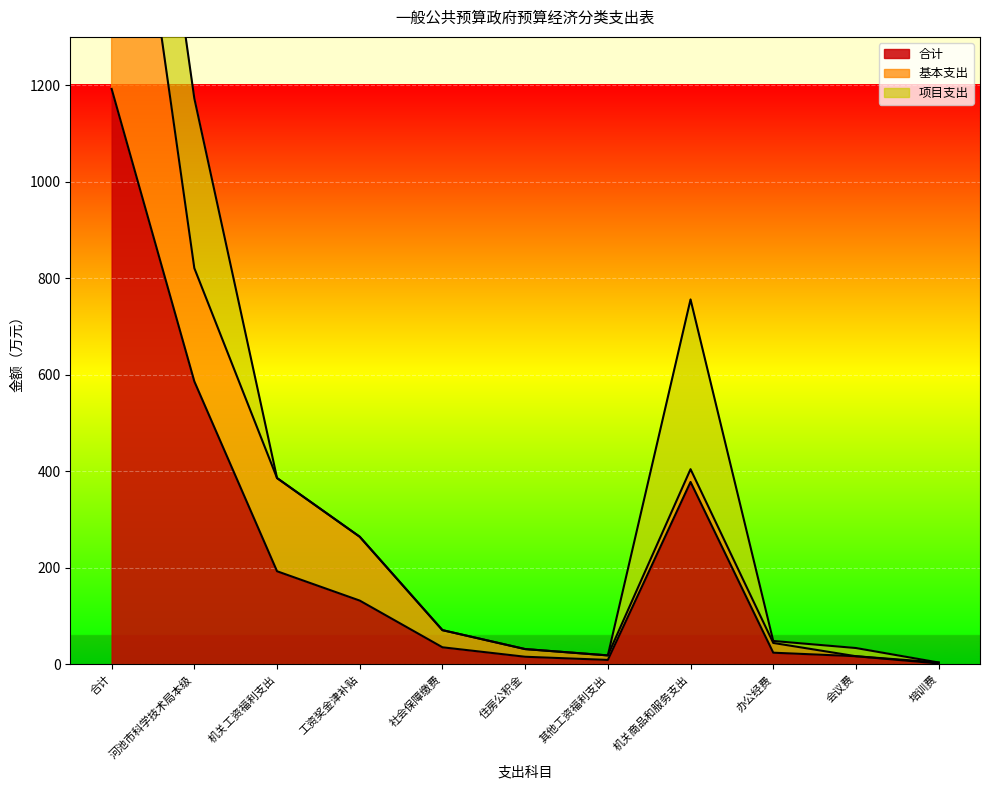

How many lines are shown in the chart?

3